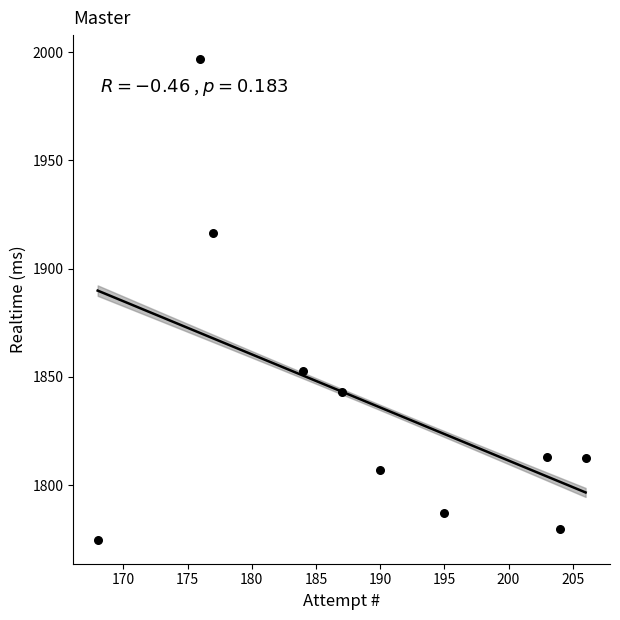

What is the average Y value?

1838.3